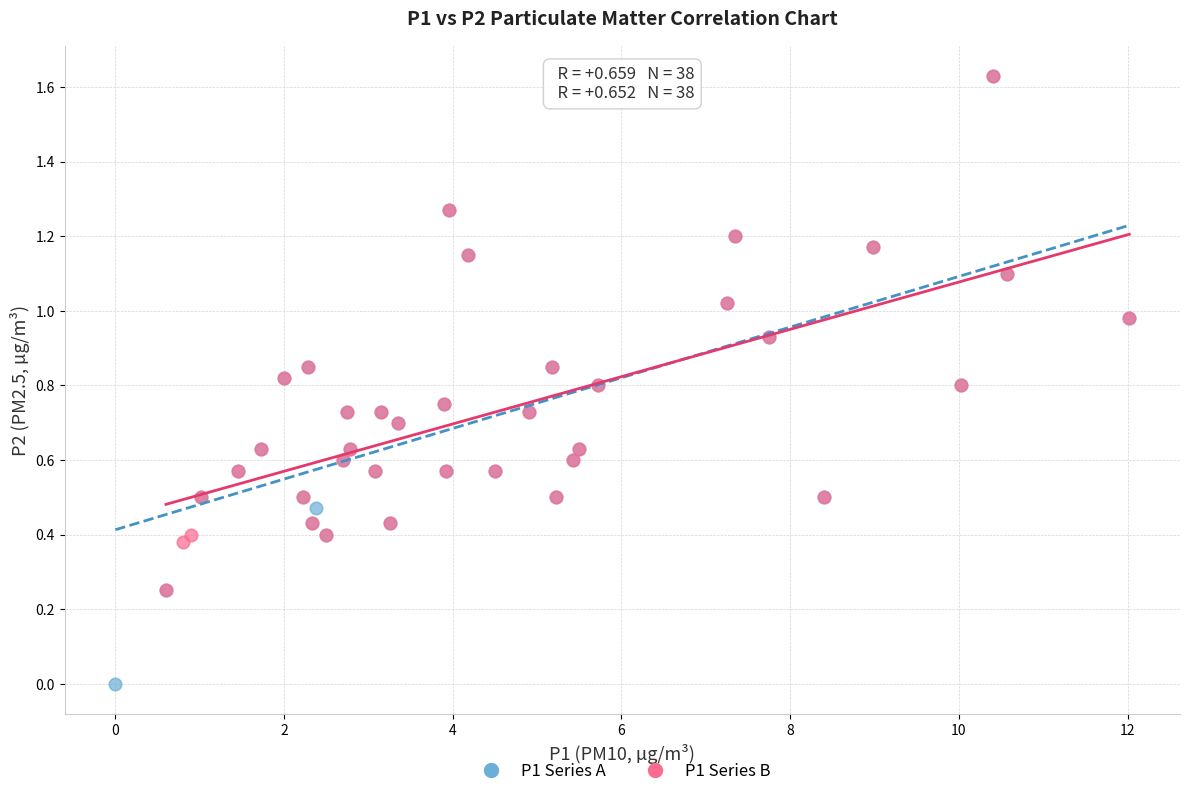

What are all the series names shown in the legend?

P1 Series A, P1 Series B